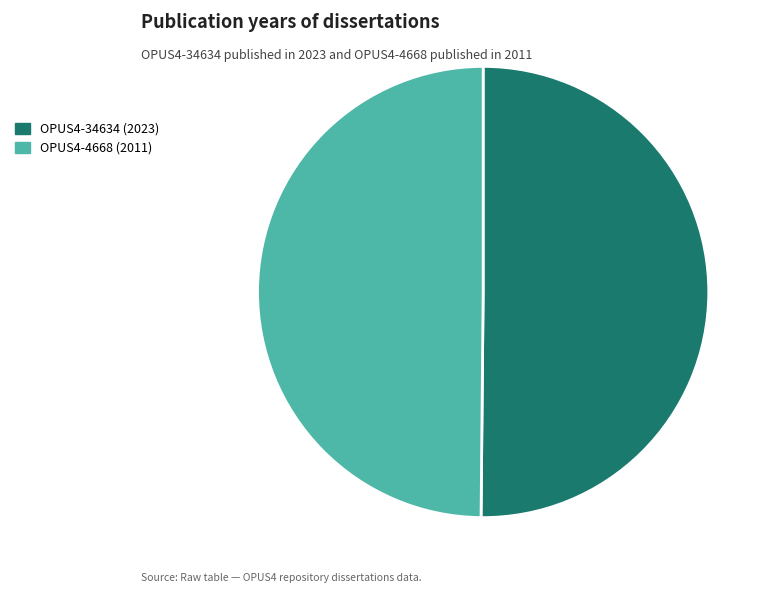

True or false: OPUS4-34634 (2023) accounts for 56% of the total.

False